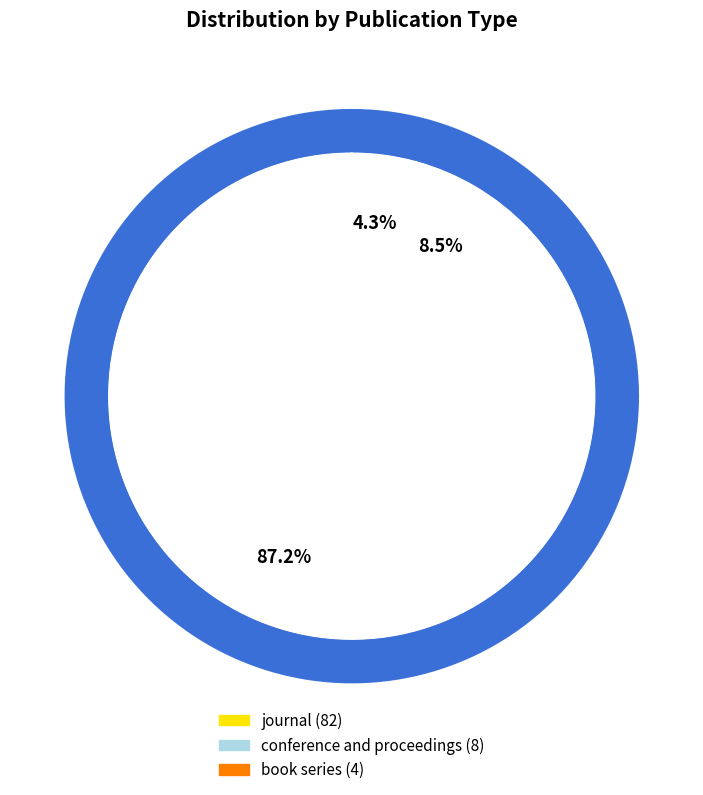

To the nearest percent, what percentage of the pie is conference and proceedings?

9%